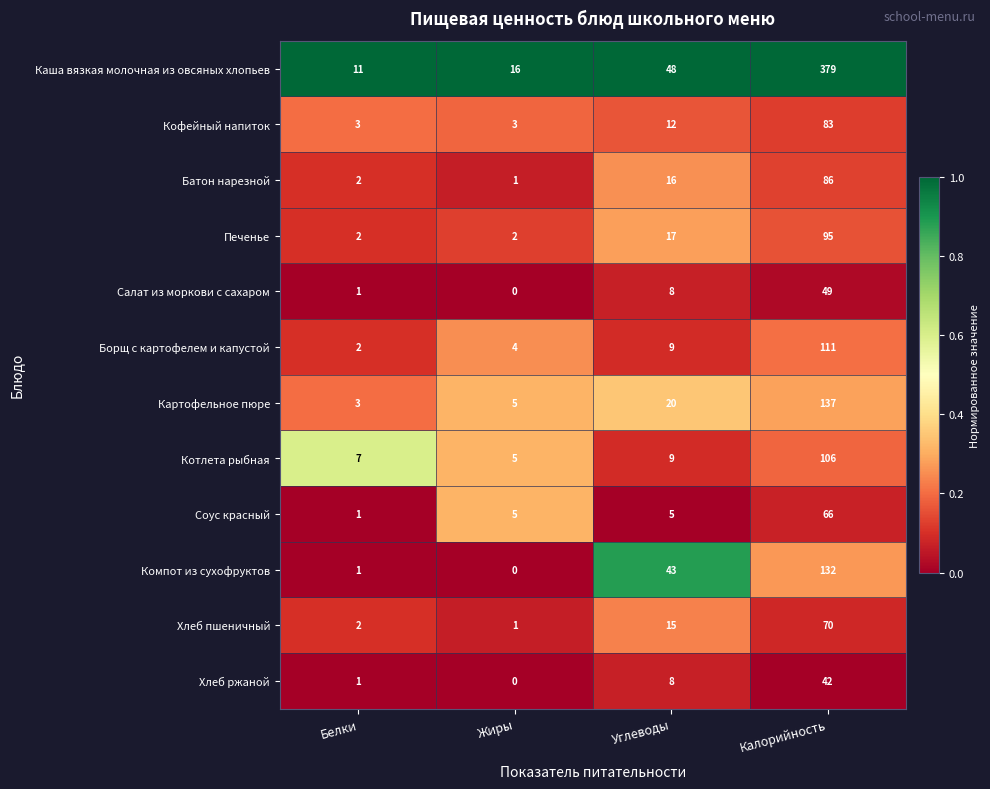

The value of Хлеб ржаной at Жиры is -18. True or false?

False